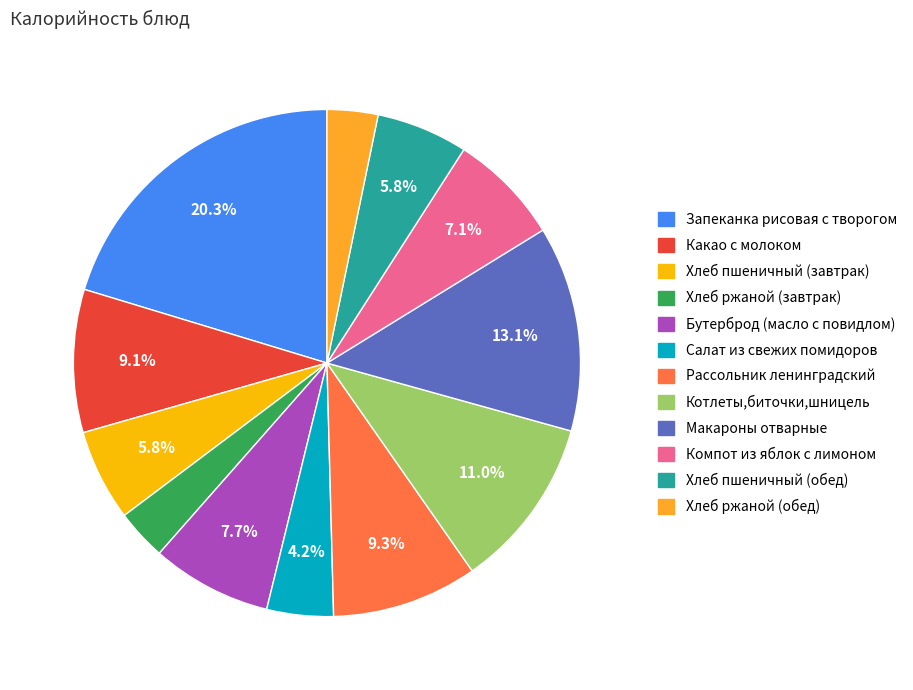

Is it true that Запеканка рисовая с творогом is 20% of the pie?

True